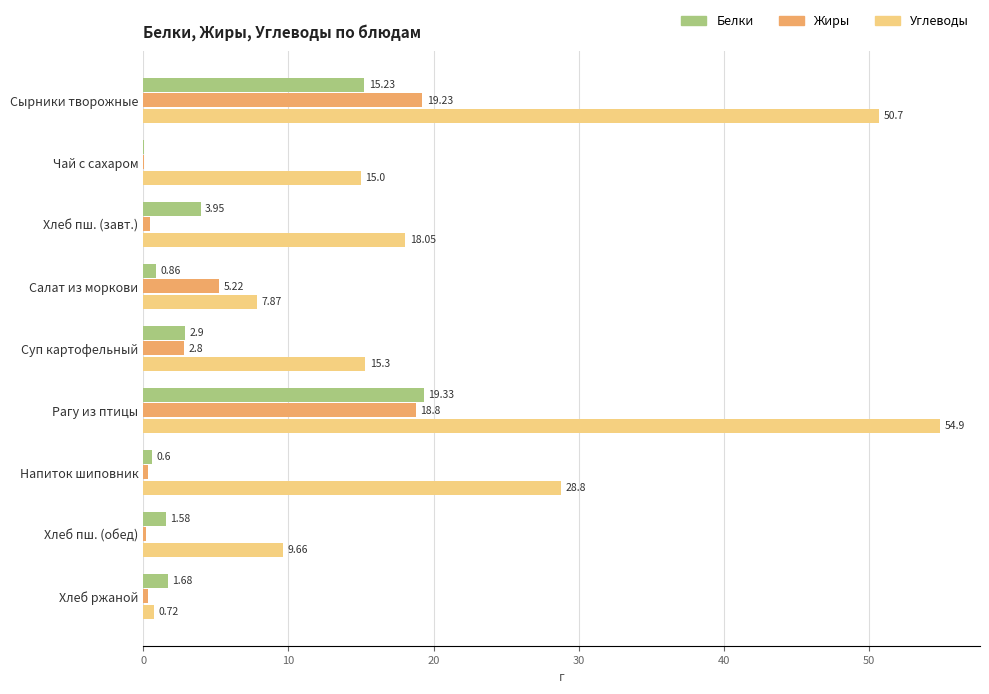

What is the total value across all series at Хлеб ржаной?

2.7